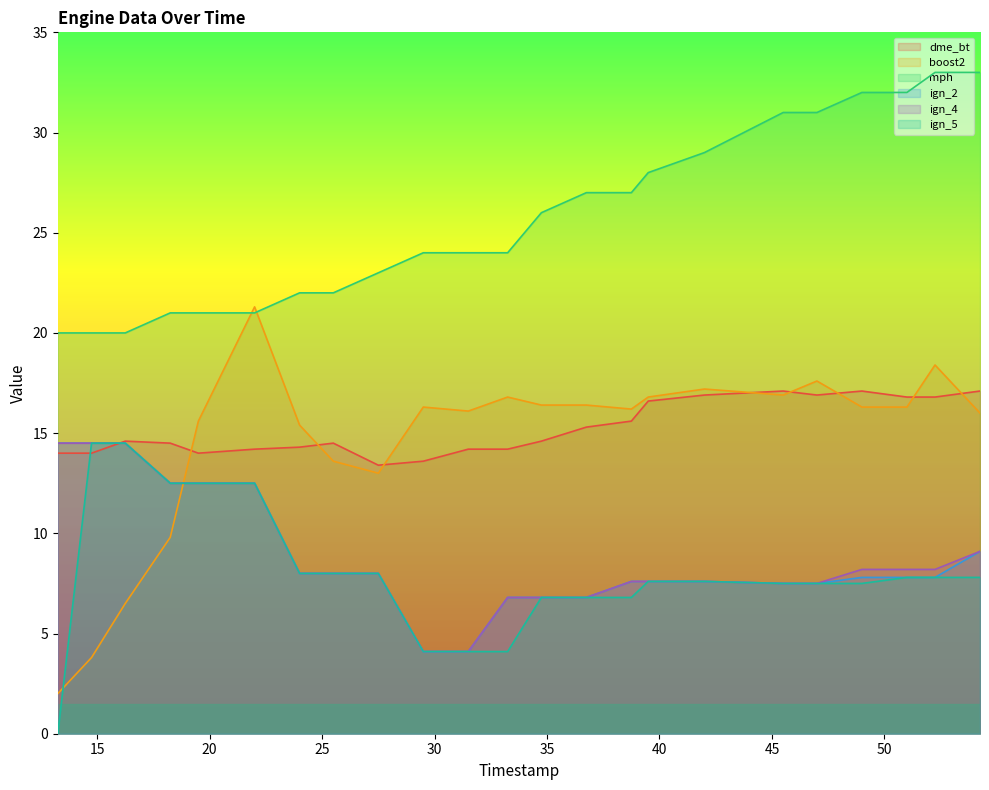

List the labels in order of ign_2 value, largest first.

13.25, 14.75, 16.25, 18.25, 19.5, 22, 54.25, 24, 25.5, 27.5, 49, 51, 52.25, 38.75, 39.5, 42, 45.5, 47, 33.25, 34.75, 36.75, 29.5, 31.5